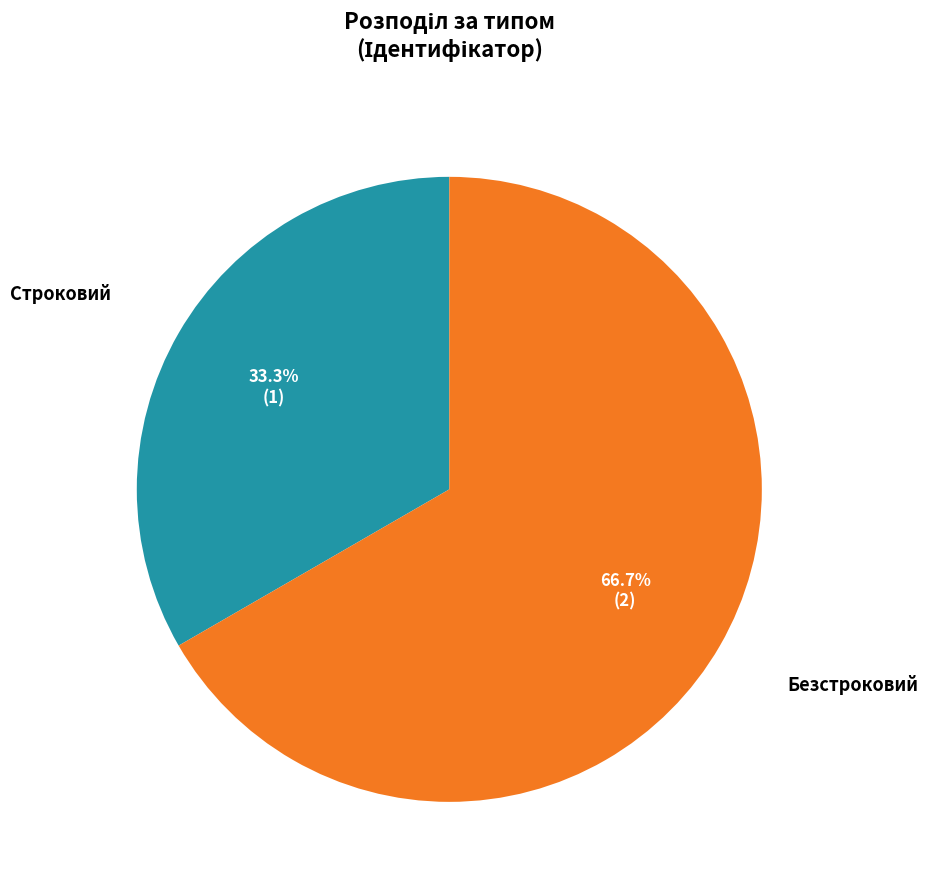

Between Строковий and Безстроковий, which is larger?

Безстроковий